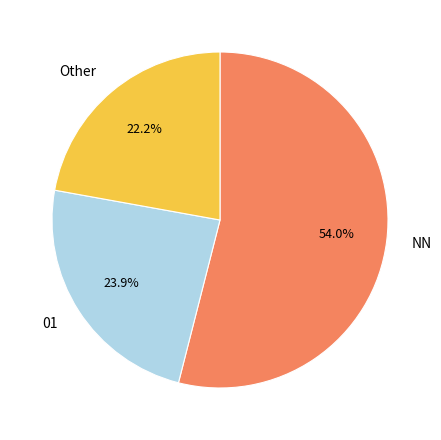

Count the number of slices in the pie.

3